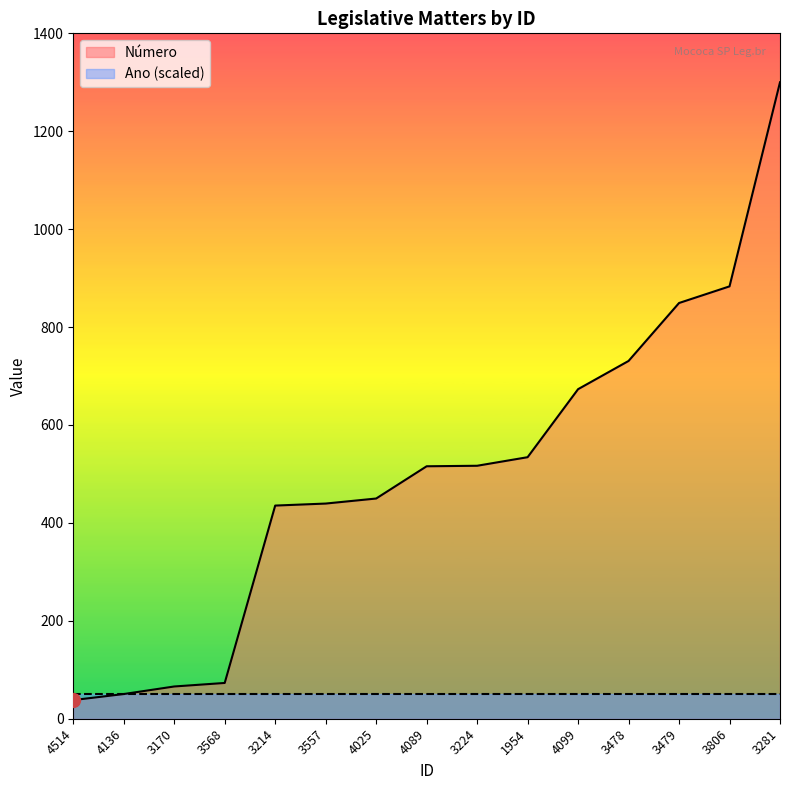

What value does the data have at 3224?

516.7